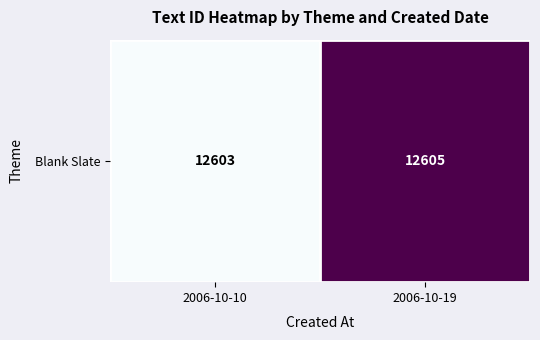

The value at 2006-10-19 is 12605. True or false?

True